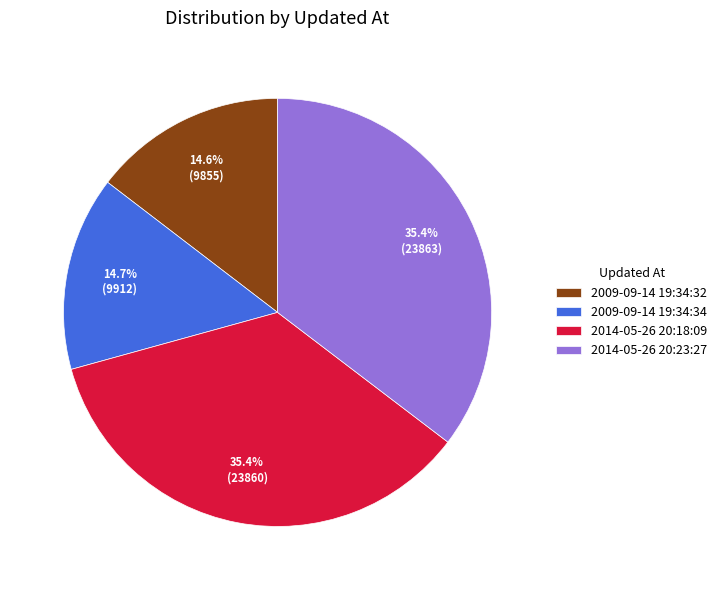

Between 2014-05-26 20:23:27 and 2009-09-14 19:34:34, which is larger?

2014-05-26 20:23:27